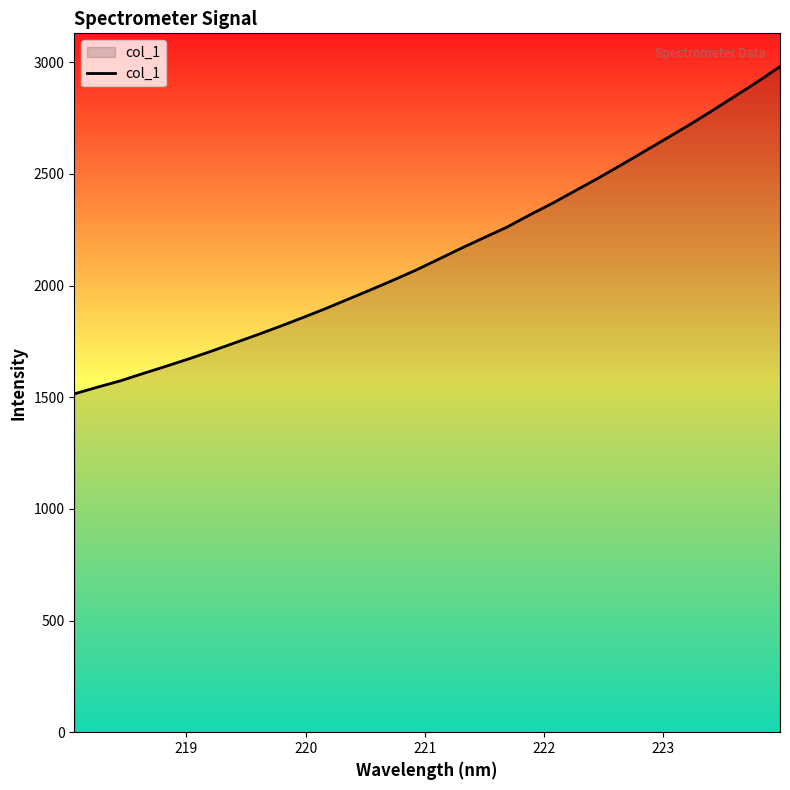

What is the smallest value displayed?

1515.0